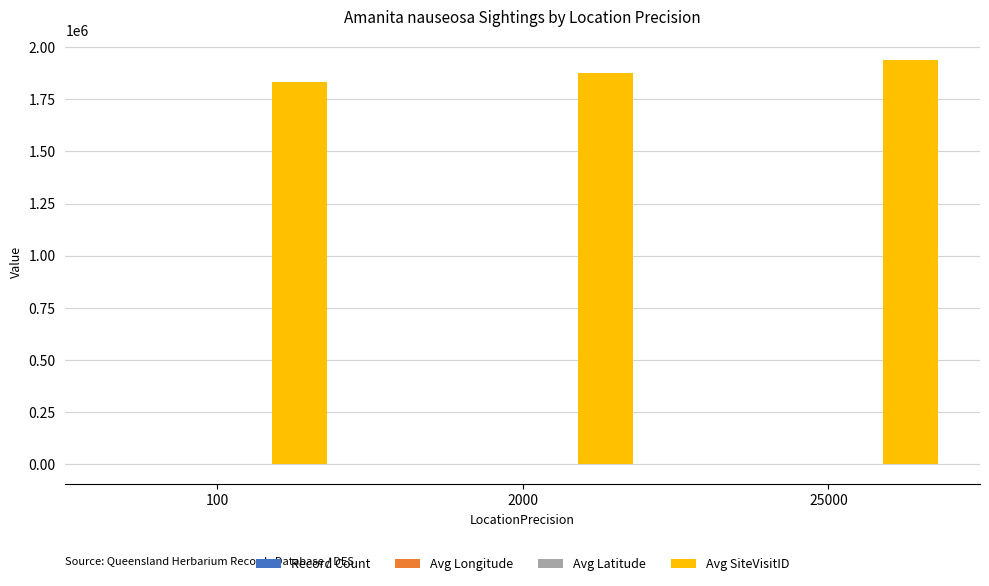

True or false: Avg SiteVisitID has a value of 1876136.0 at 2000.

True